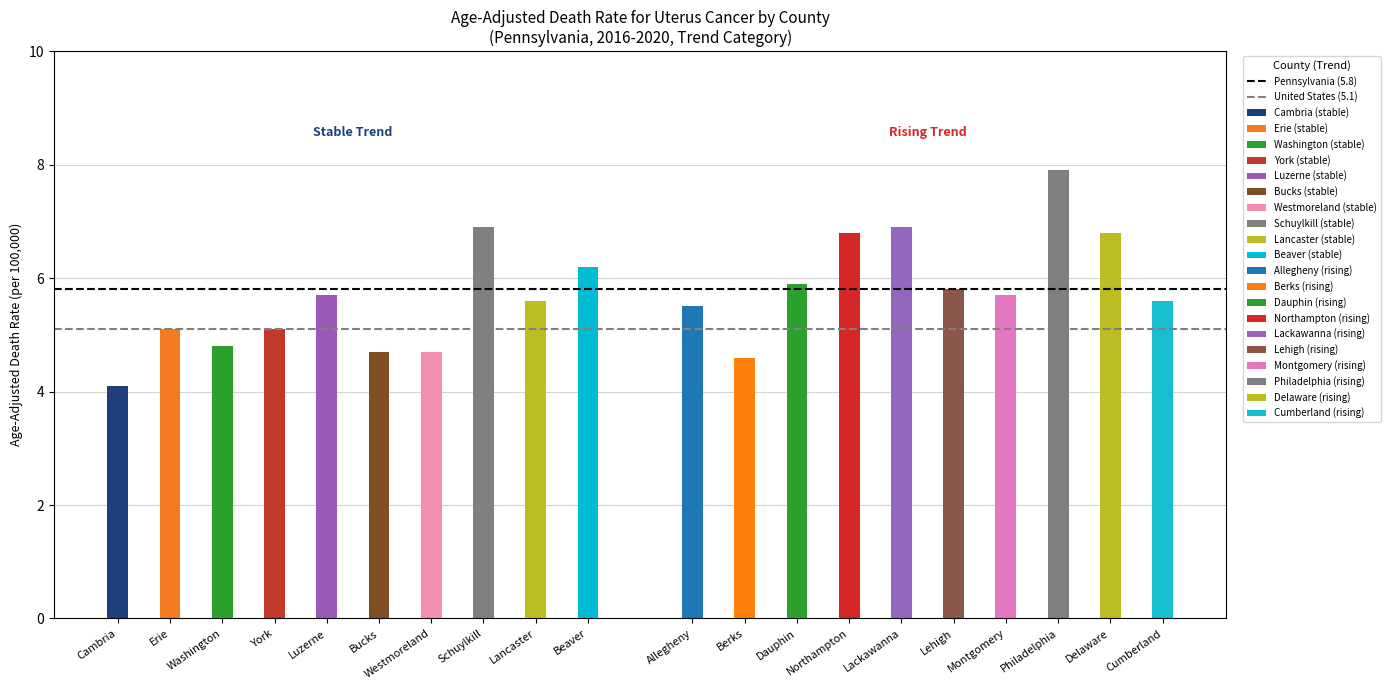

How many groups of bars are there?

2